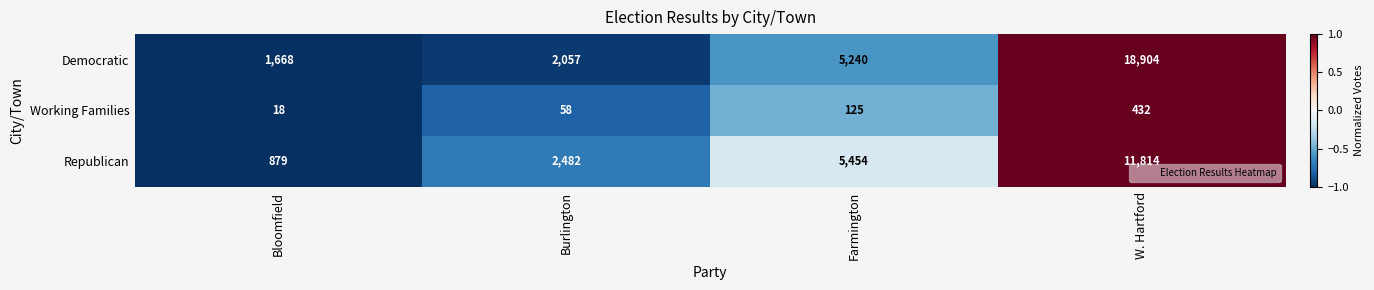

How many data points does each series have?

4